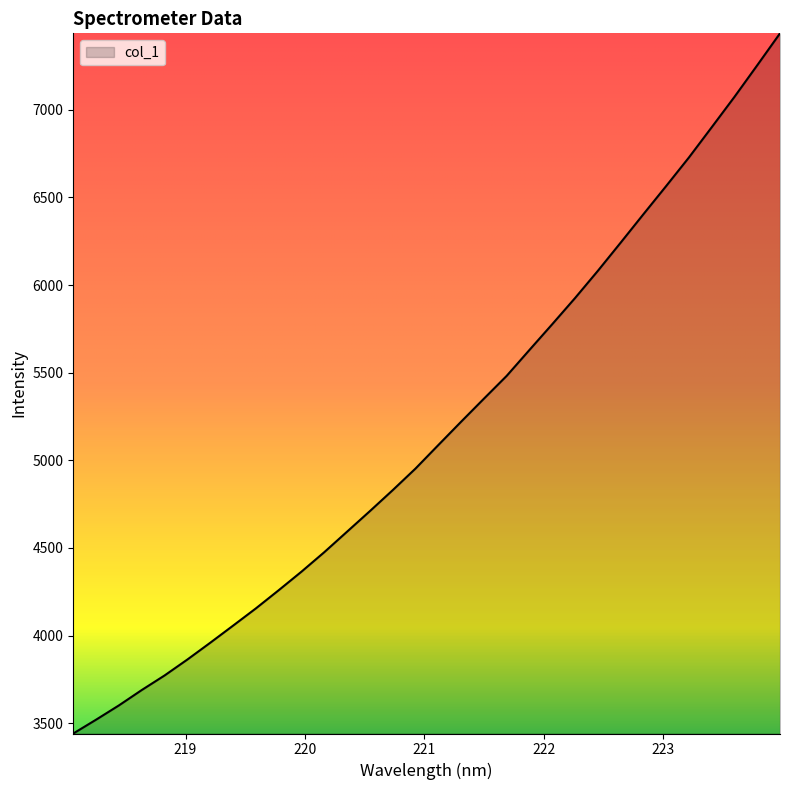

Reading left to right, transcribe all the data shown in this chart.

3441.5	3520.5	3601.9	3689.5	3772.6	3863.7	3959.1	4056.7	4155.1	4258.7	4364.8	4476.0	4593.1	4710.3	4829.8	4953.0	5087.0	5220.1	5351.5	5481.8	5629.8	5776.7	5925.7	6080.8	6241.5	6403.9	6564.9	6728.0	6900.3	7073.8	7254.0	7436.2